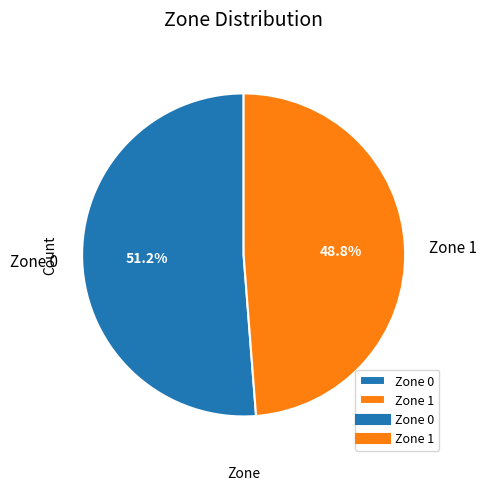

To the nearest percent, what is the average slice percentage?

50%